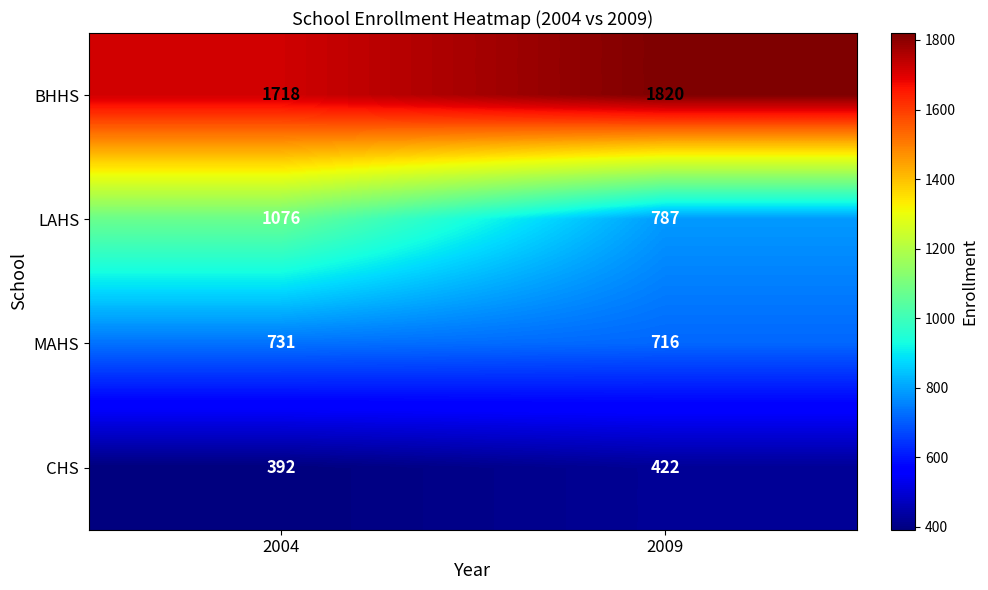

Which series has the largest range (max minus min)?

LAHS